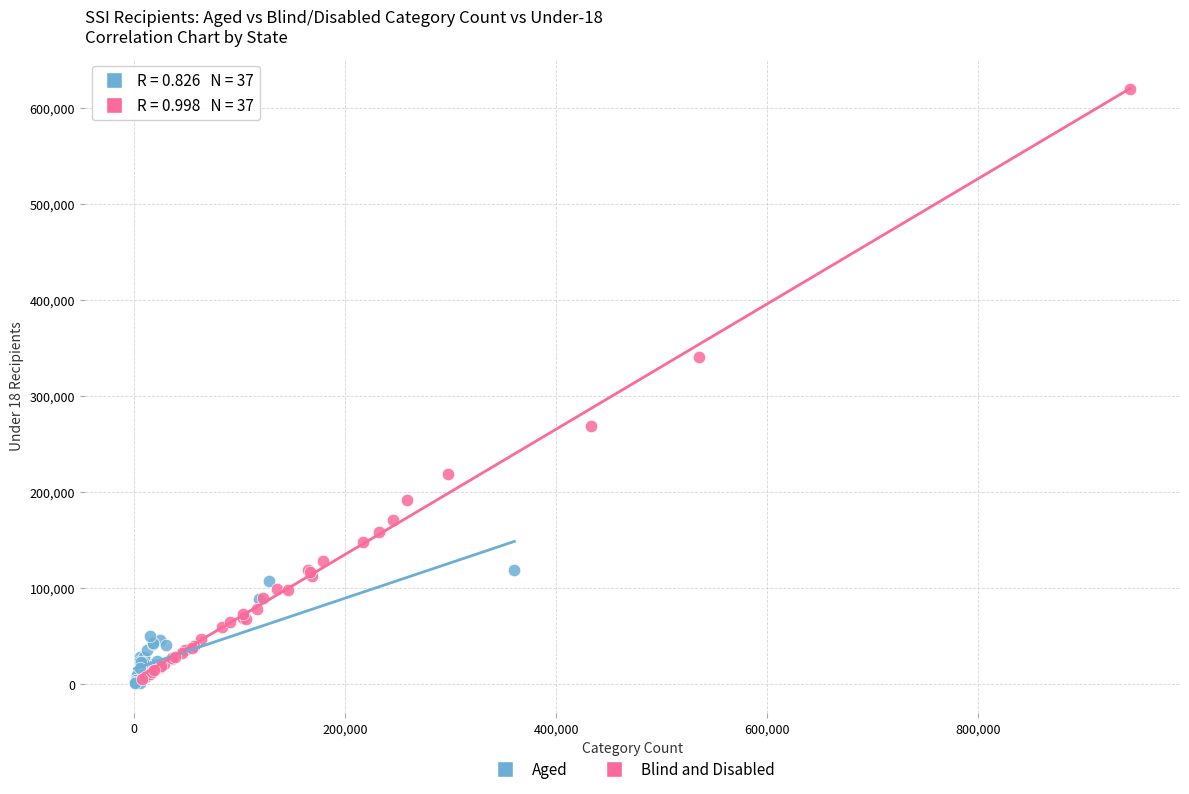

Which series reaches the maximum Y coordinate?

Blind and Disabled